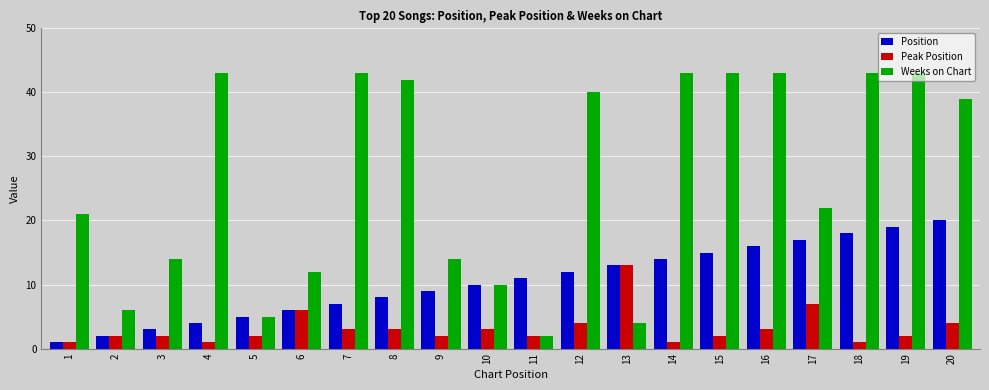

Read the Peak Position value at 3.

2